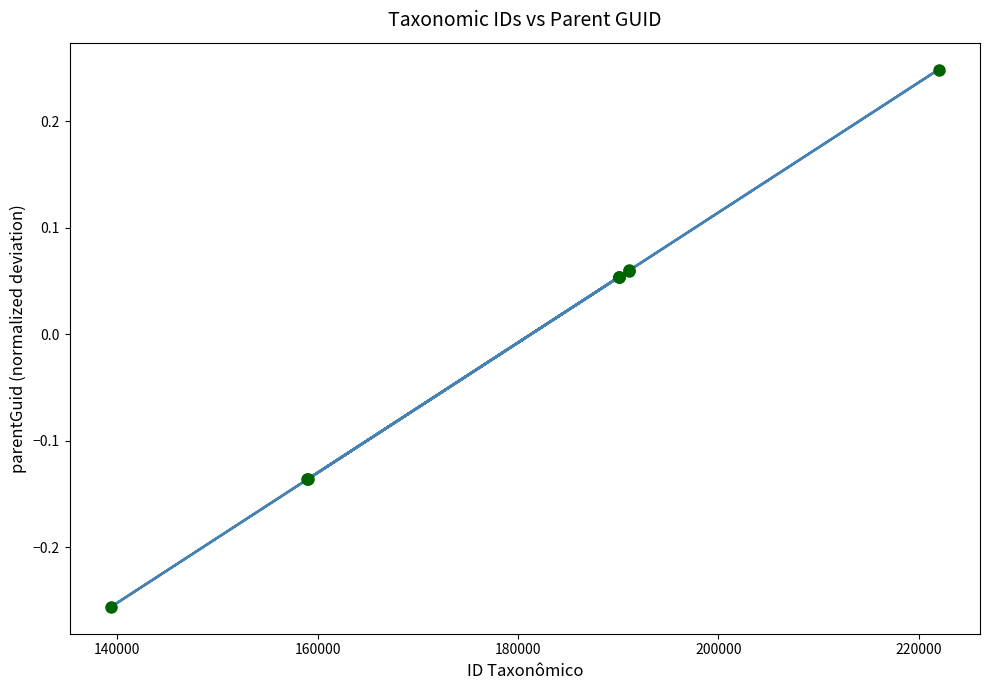

How many values are below 0?

3